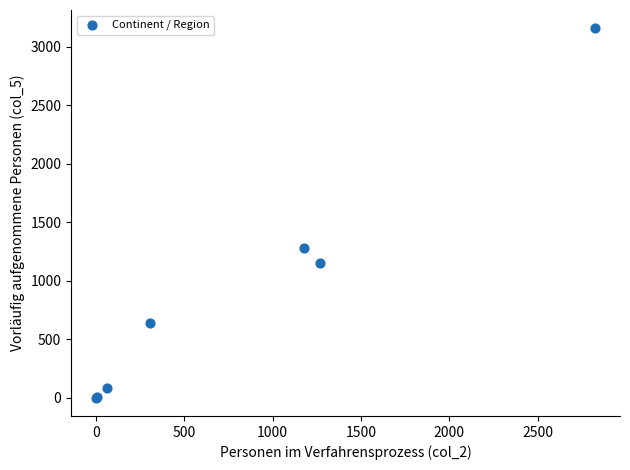

What Y value in the scatter plot is closest to 1579?

1277